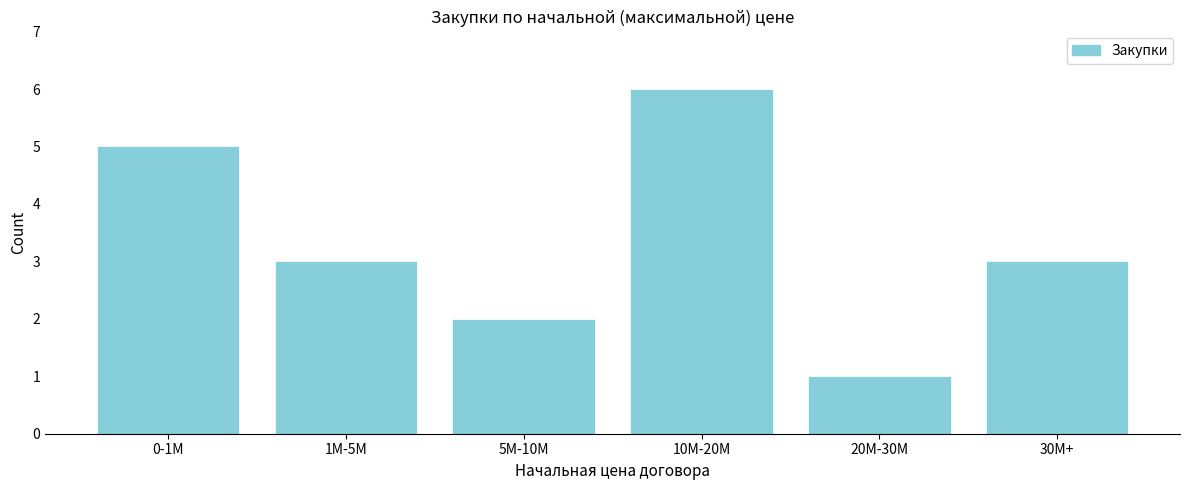

Reading right to left, what are all the values shown in this chart?

30M+=3	20M-30M=1	10M-20M=6	5M-10M=2	1M-5M=3	0-1M=5